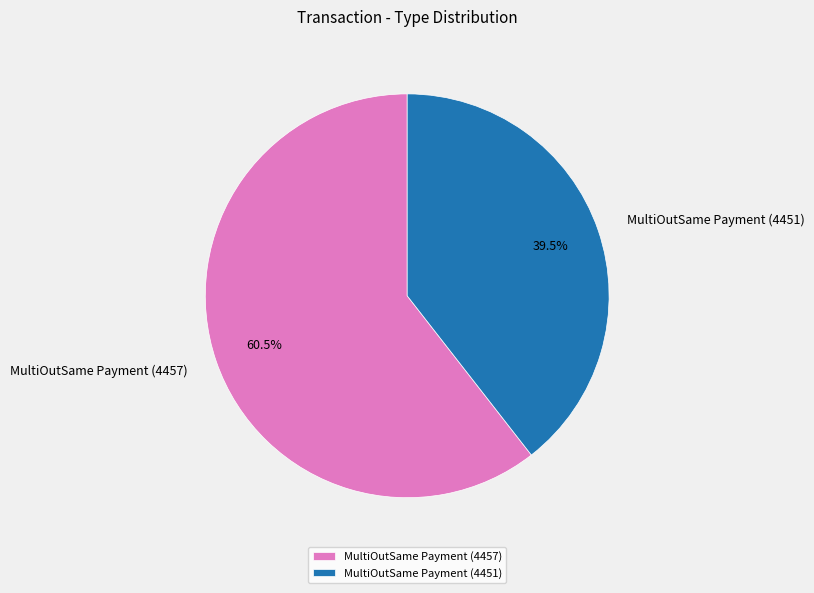

To the nearest percent, what is the combined percentage of MultiOutSame Payment (4451) and MultiOutSame Payment (4457)?

100%